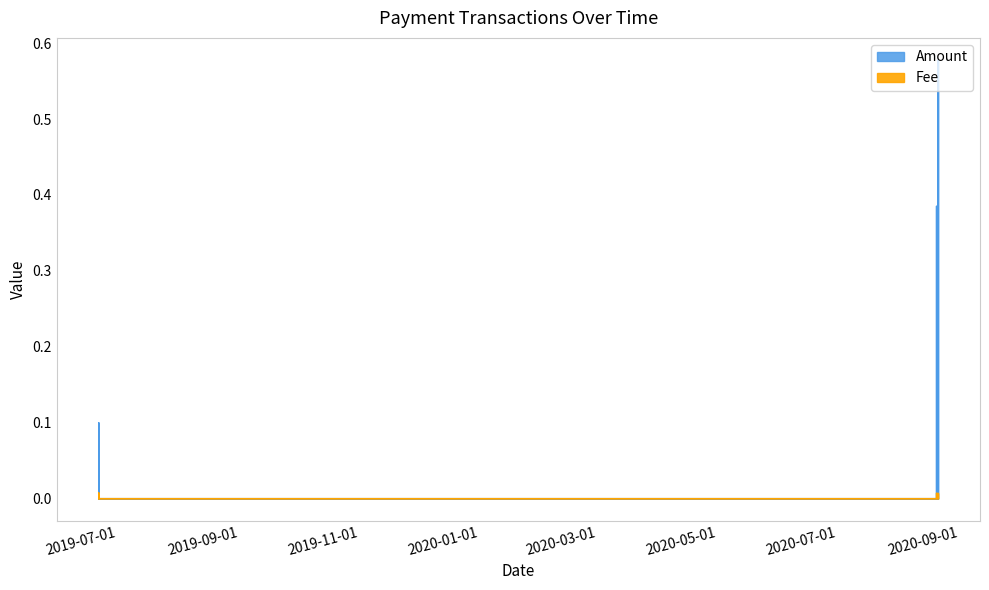

List the series in order of their peak value, highest first.

Amount, Fee